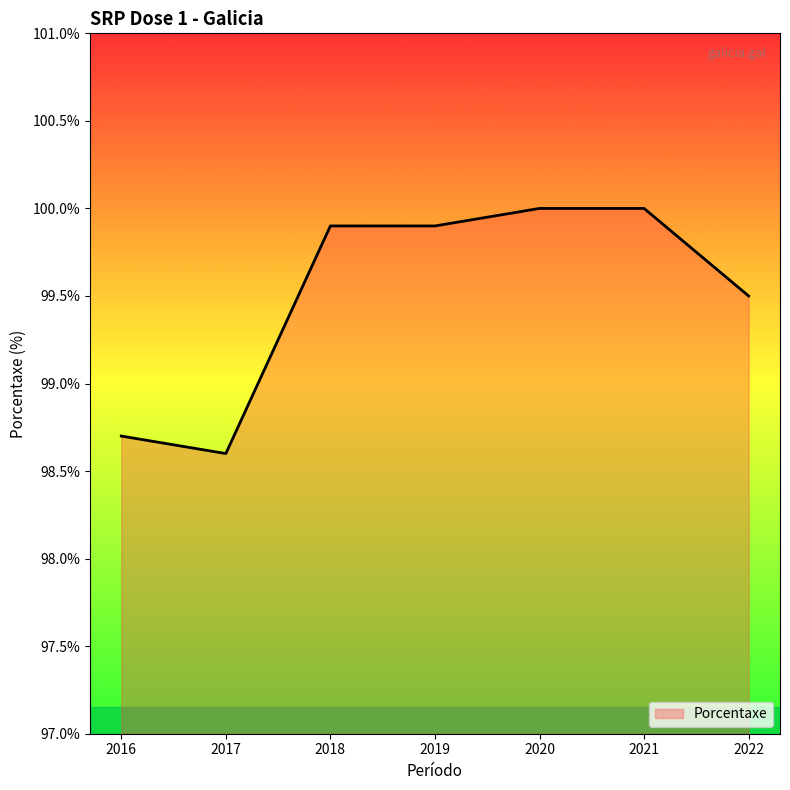

How many distinct data groups are displayed?

1